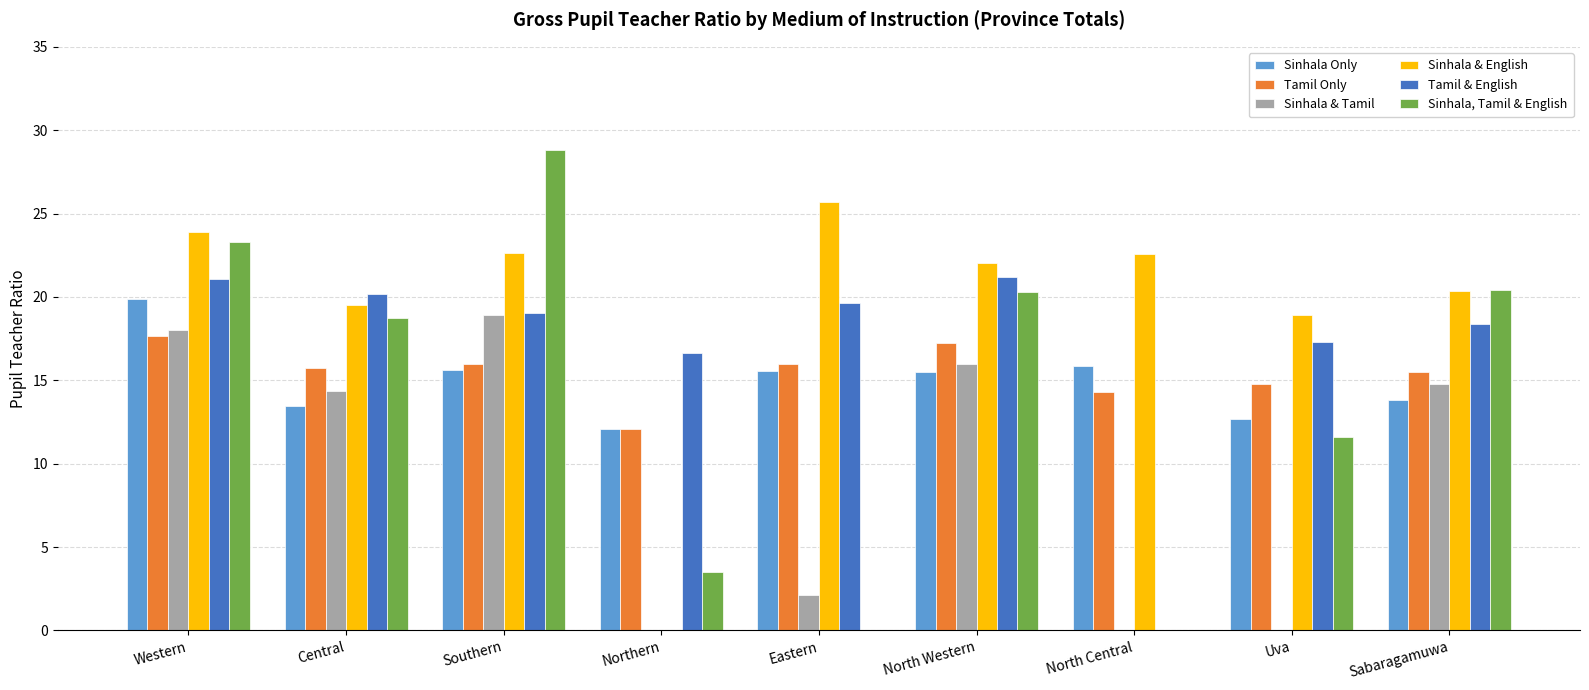

Which series has the widest spread of values?

Sinhala, Tamil & English